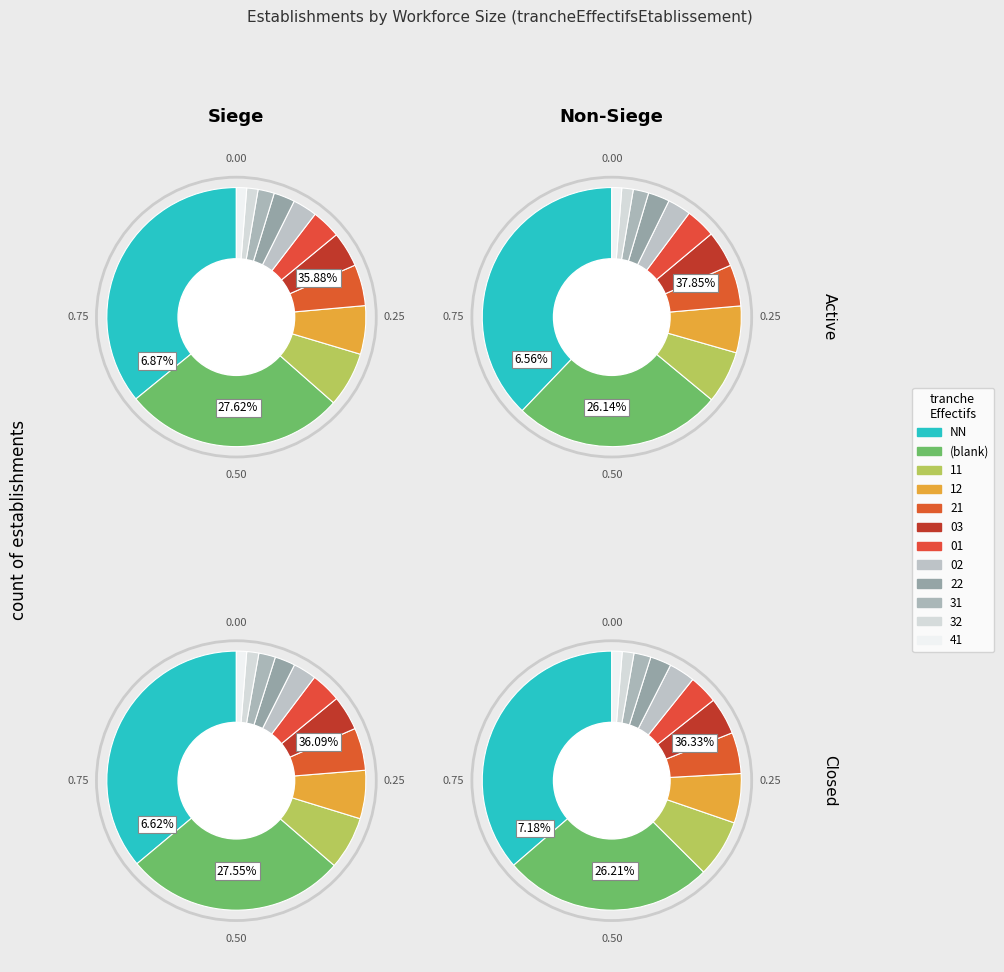

Which slice is the smallest?

41